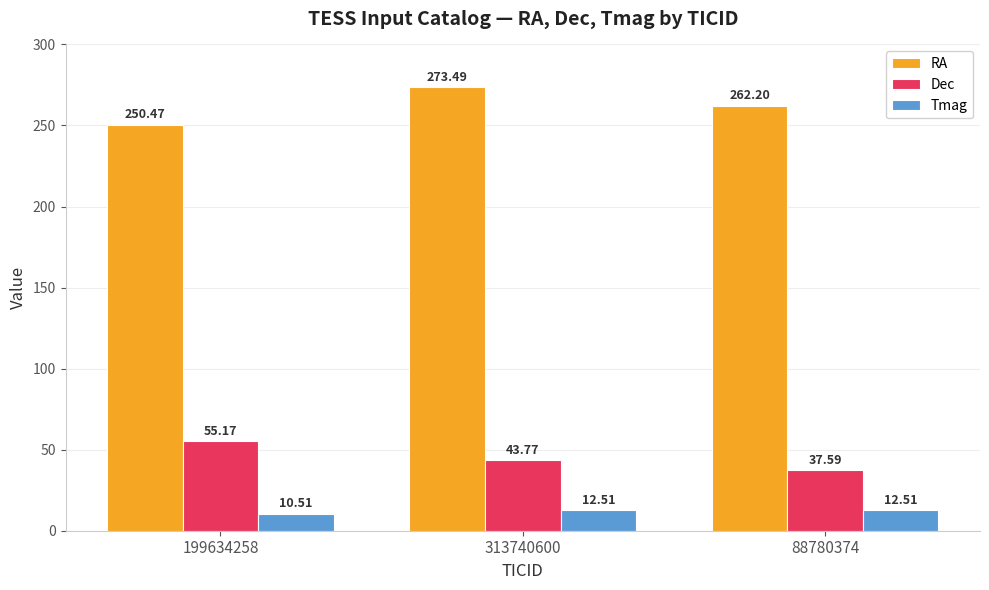

Is the value of Tmag at 313740600 greater than the value of Dec at 313740600?

No